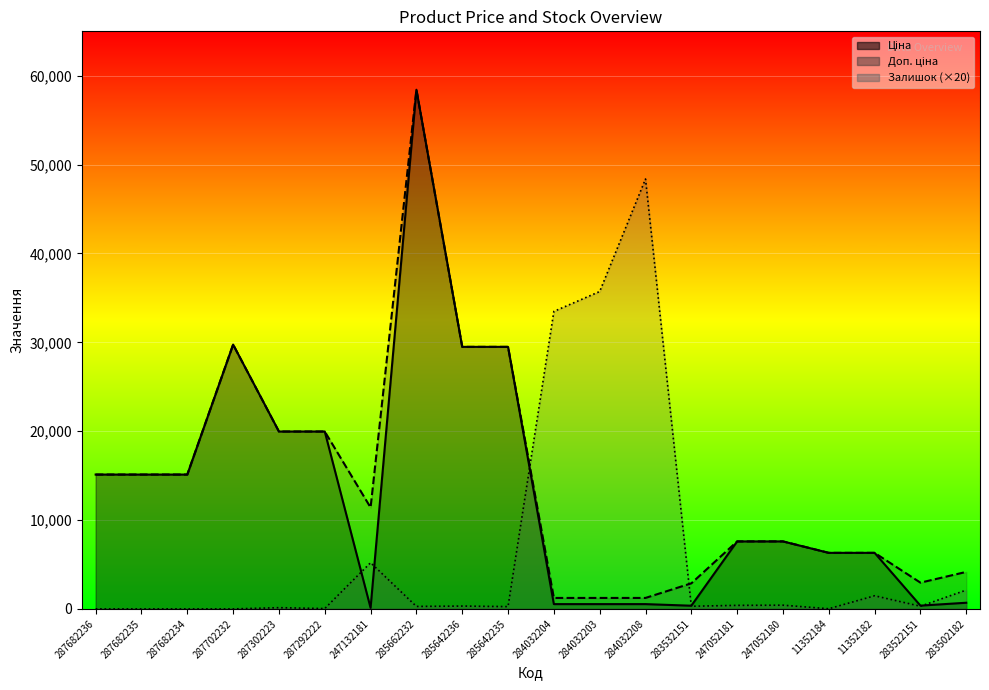

At which category is the sum across all series the highest?

285662232